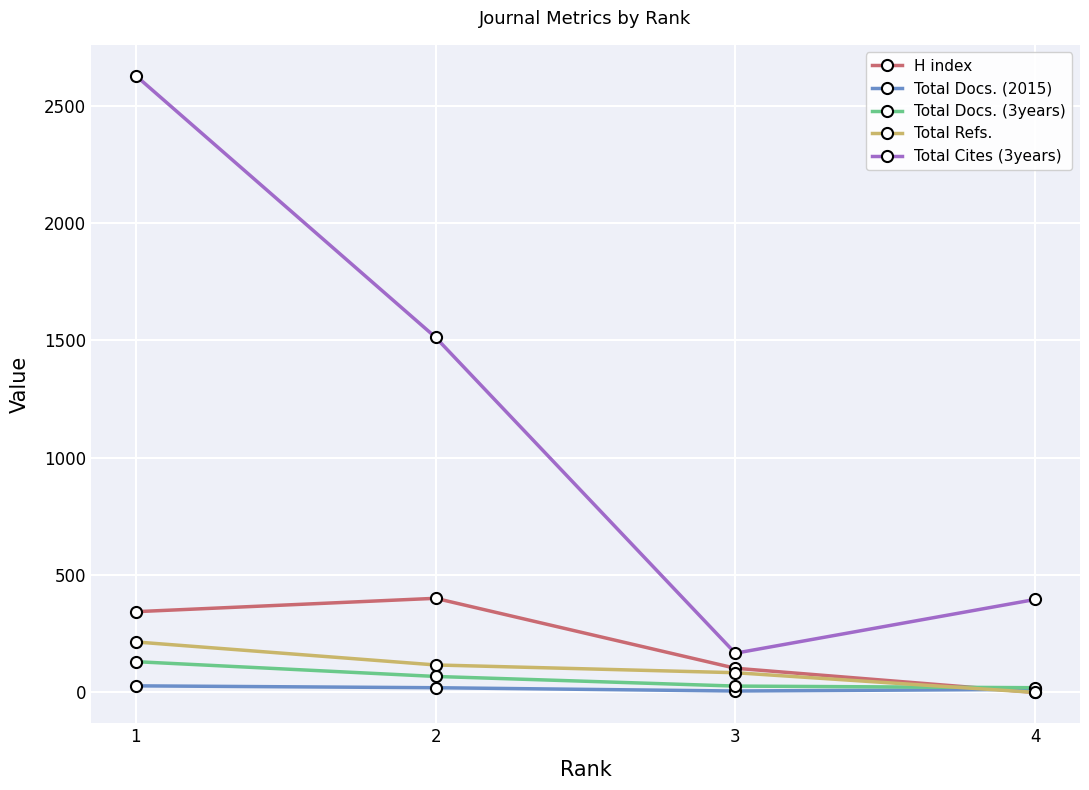

True or false: Total Docs. (3years) has more than 2 points higher than both neighbors.

False